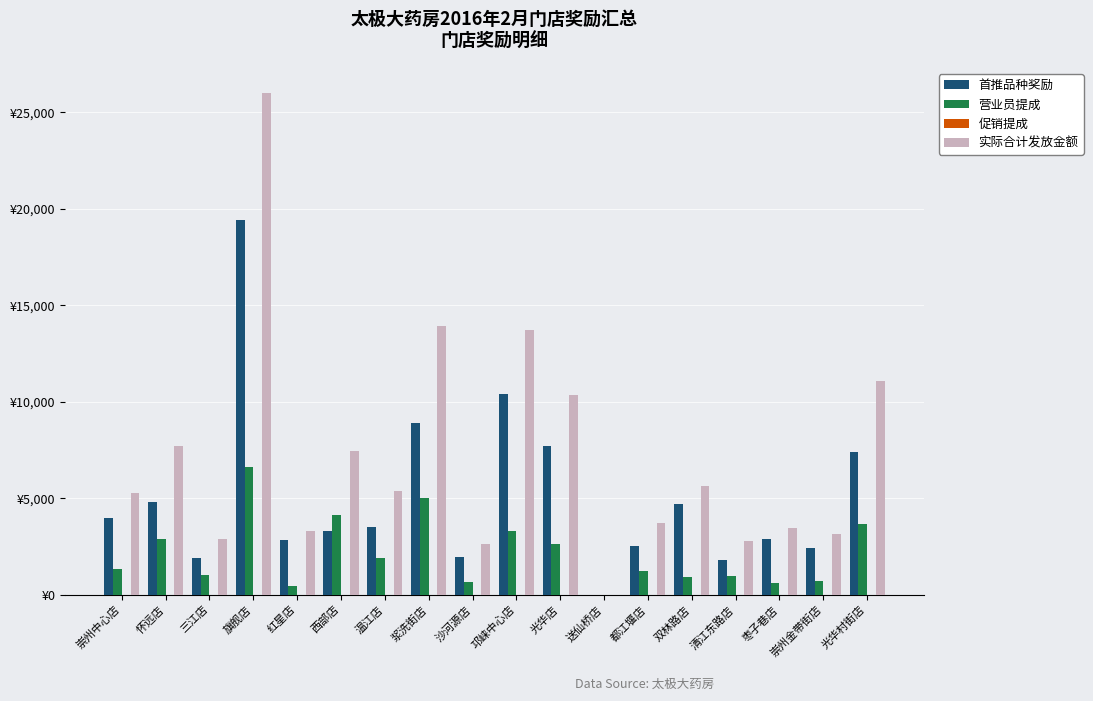

The value of 实际合计发放金额 at 清江东路店 is 2763.4. True or false?

True